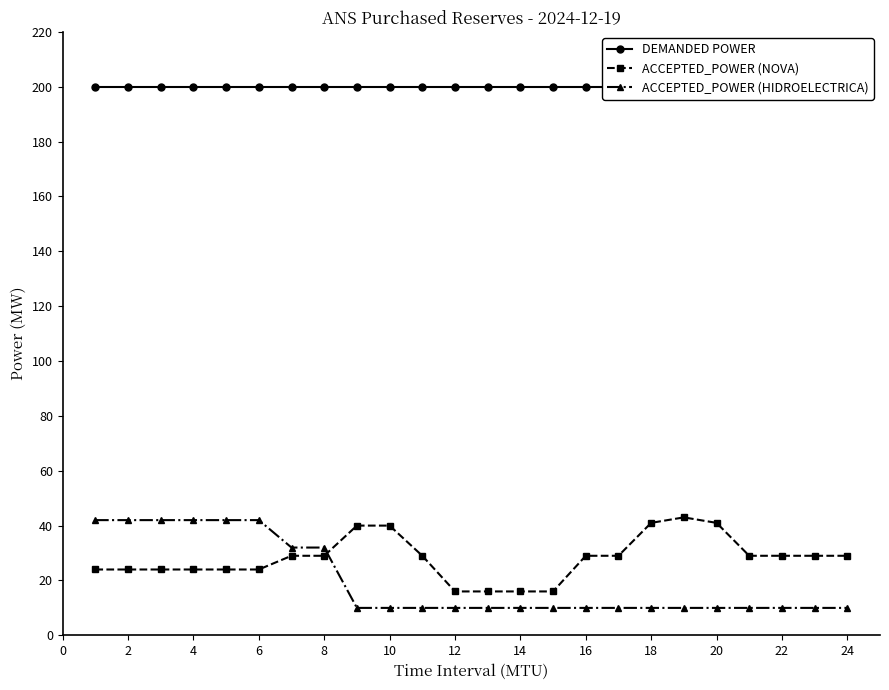

True or false: DEMANDED POWER has more than 2 interior local peaks.

False